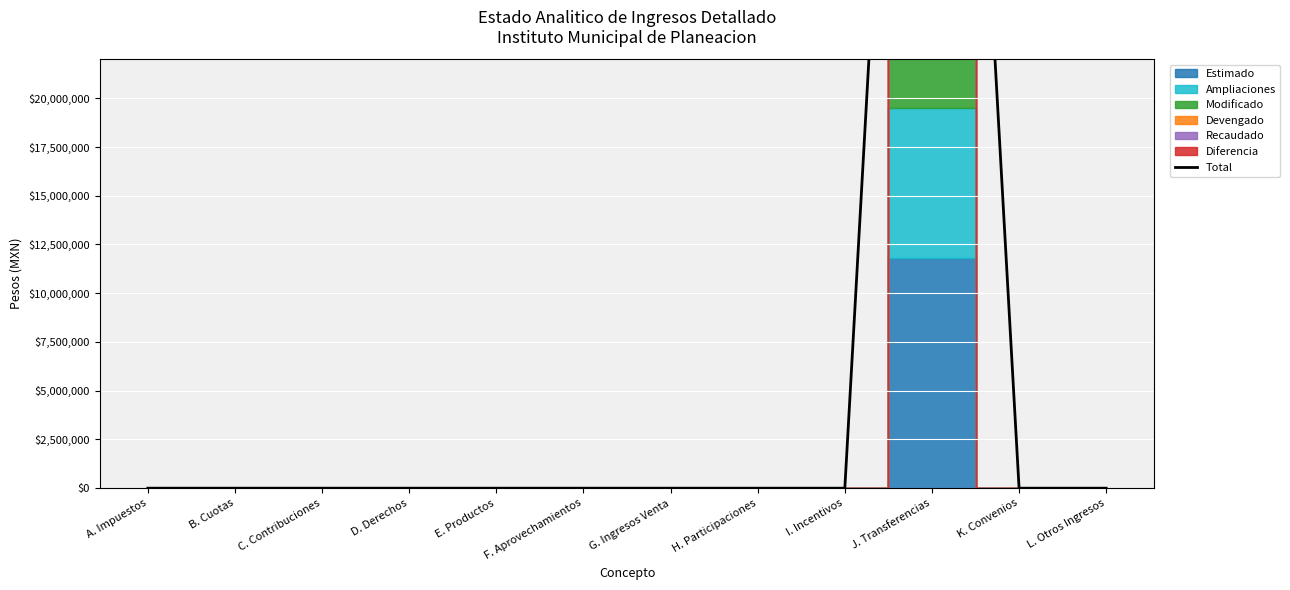

Reading left to right, list all the values displayed in this chart.

0.0	0.0	0.0	0.0	0.0	0.0	0.0	0.0	0.0	79600580.0	0.0	0.0